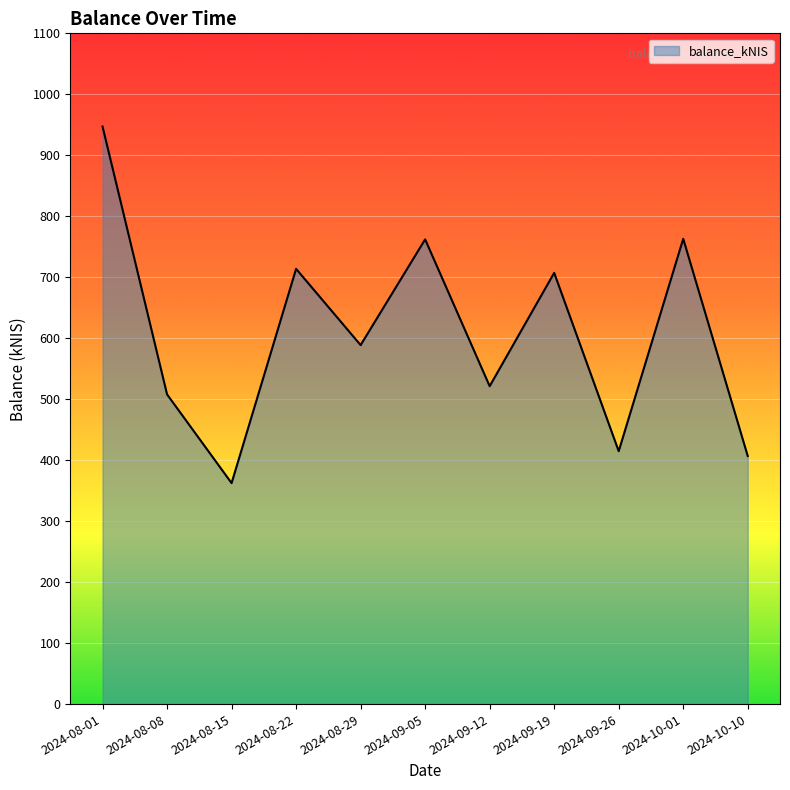

At which category does the chart reach its minimum across all series?

2024-08-15